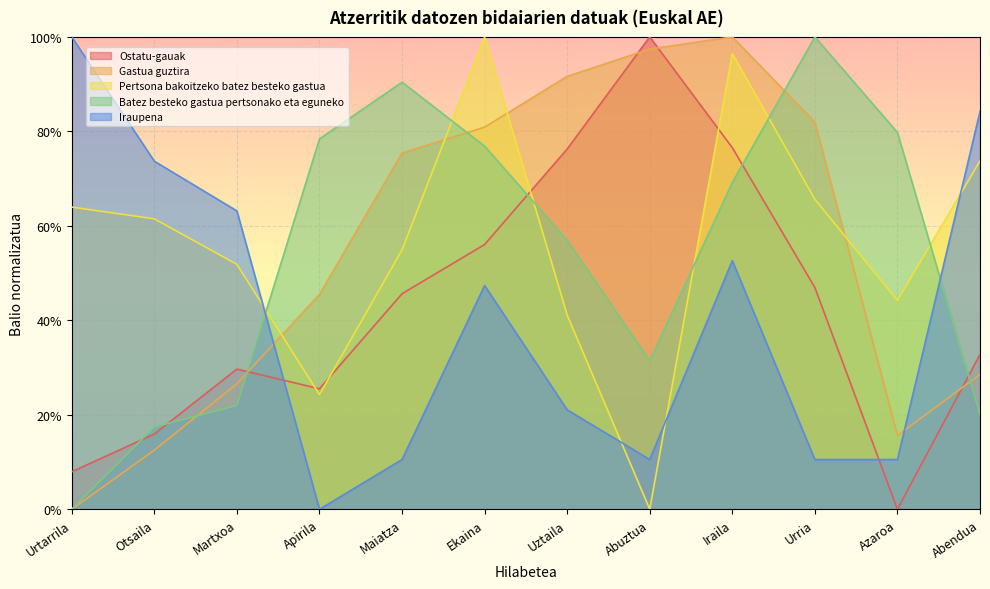

True or false: Gastua guztira has a value of 0.1 at Martxoa.

False